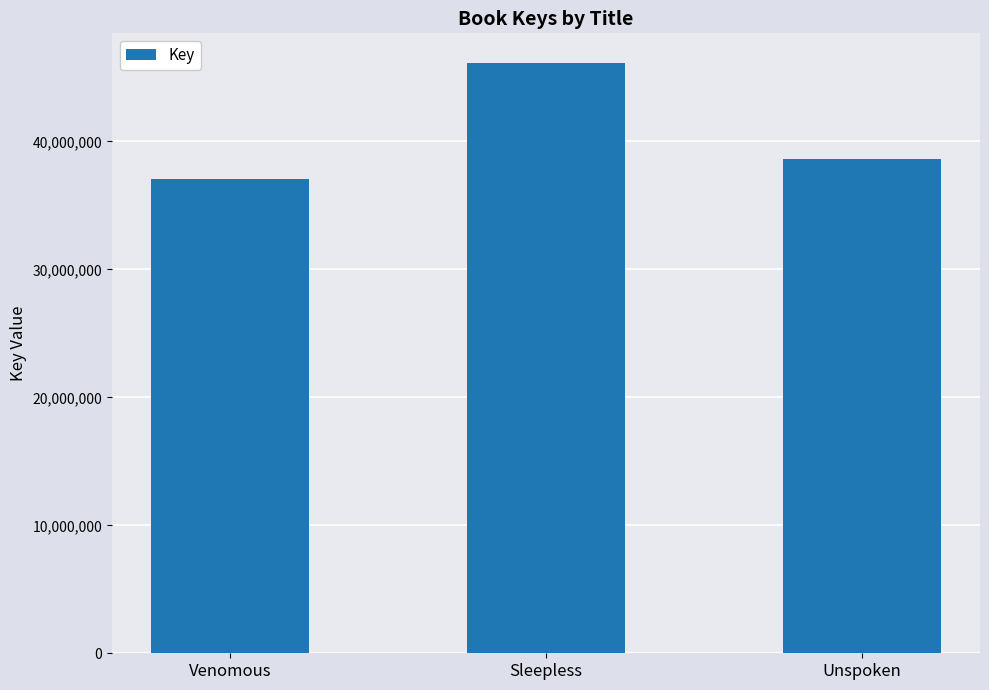

What is the sum of the values at Venomous and Sleepless?

83240012